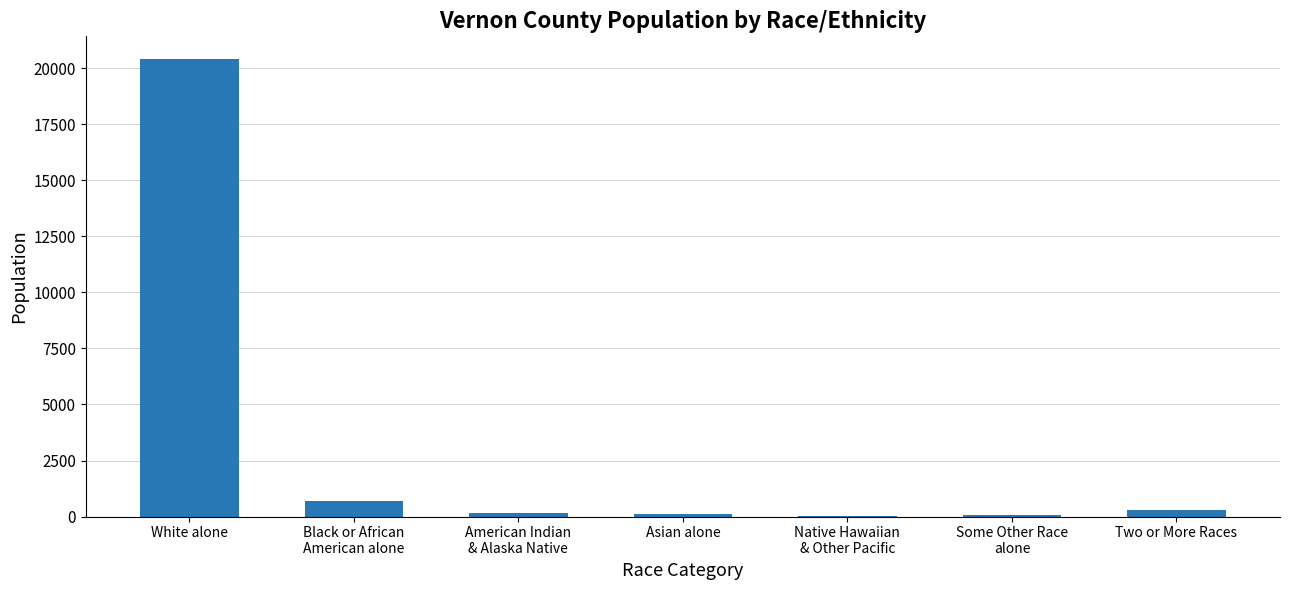

True or false: the data shows 20409 at White alone.

True